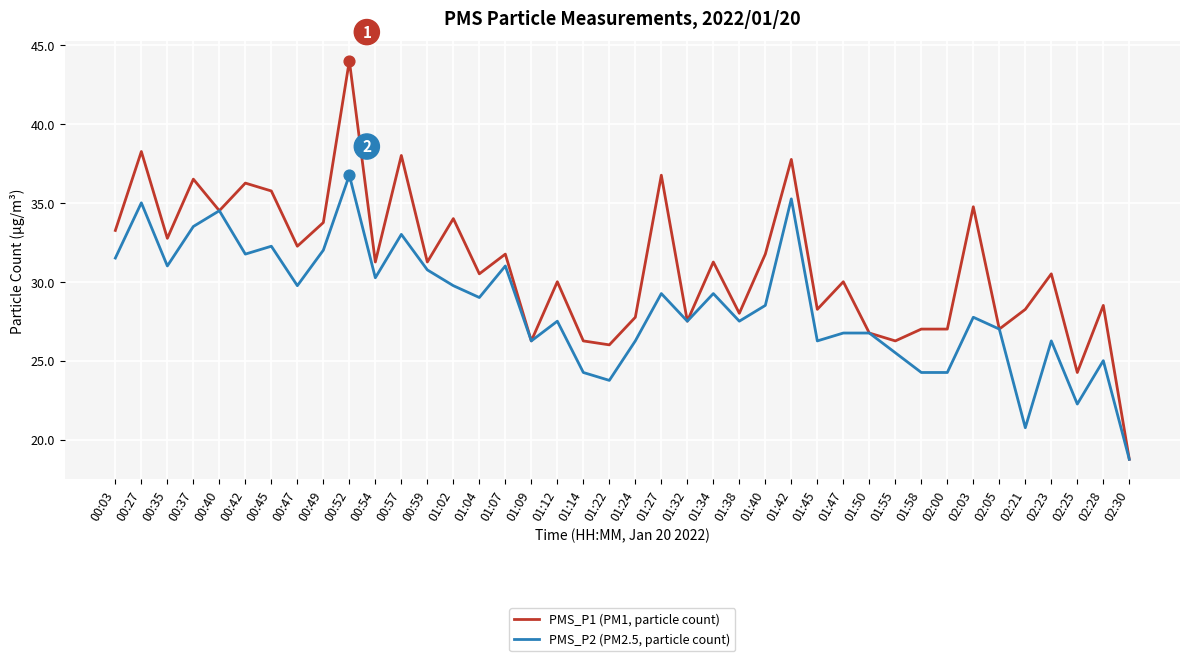

What is the total value across all series at 00:52?

80.8